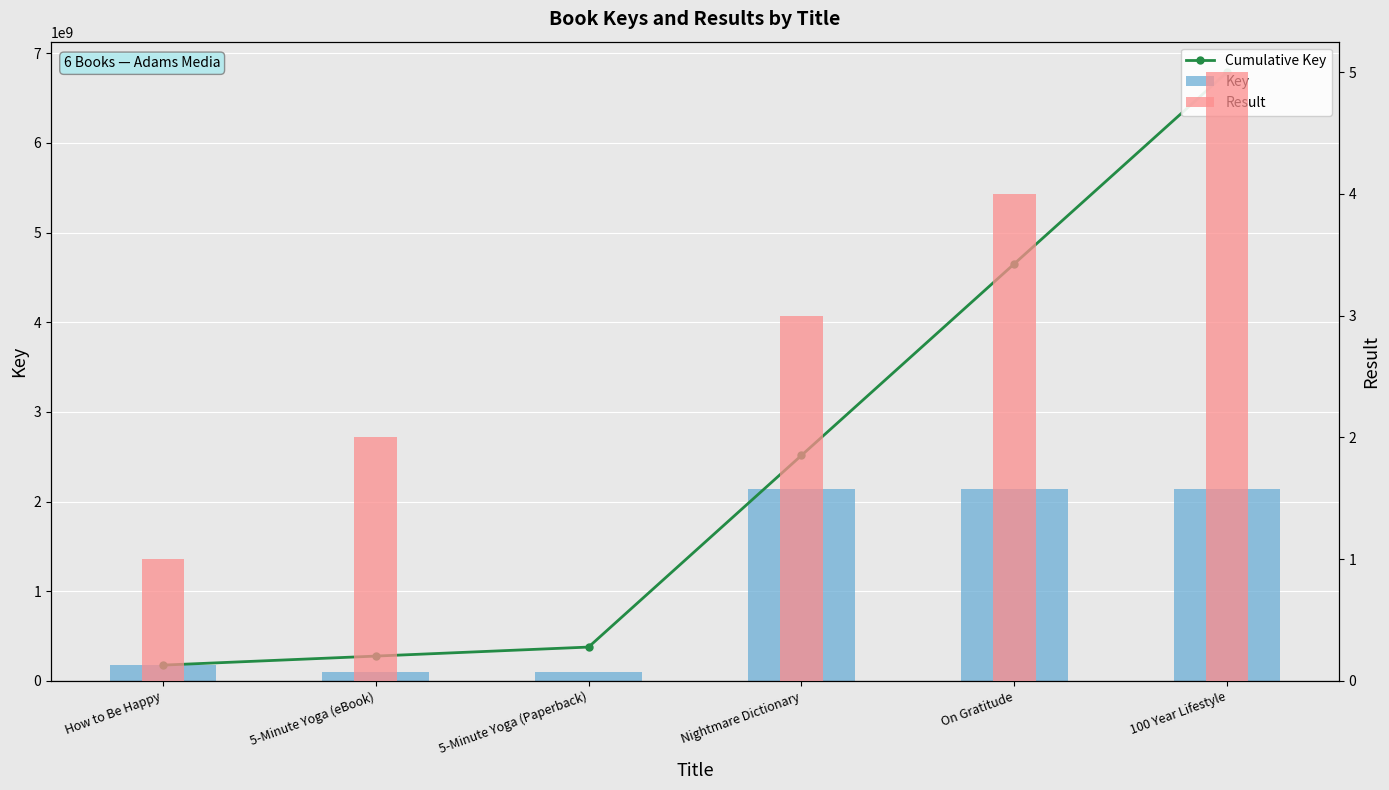

How many groups of bars are there?

6